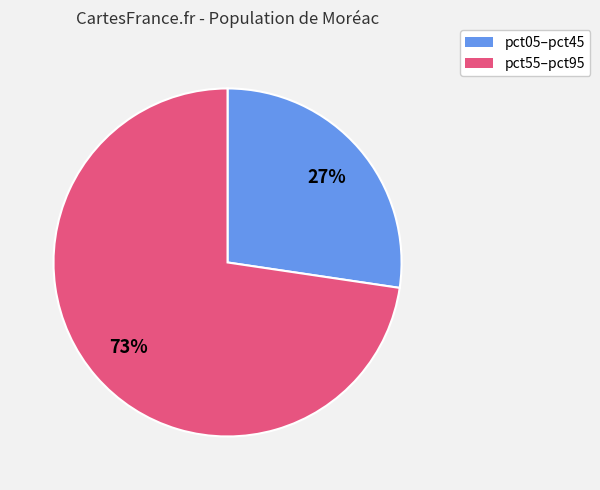

To the nearest percent, what is the average slice percentage?

50%